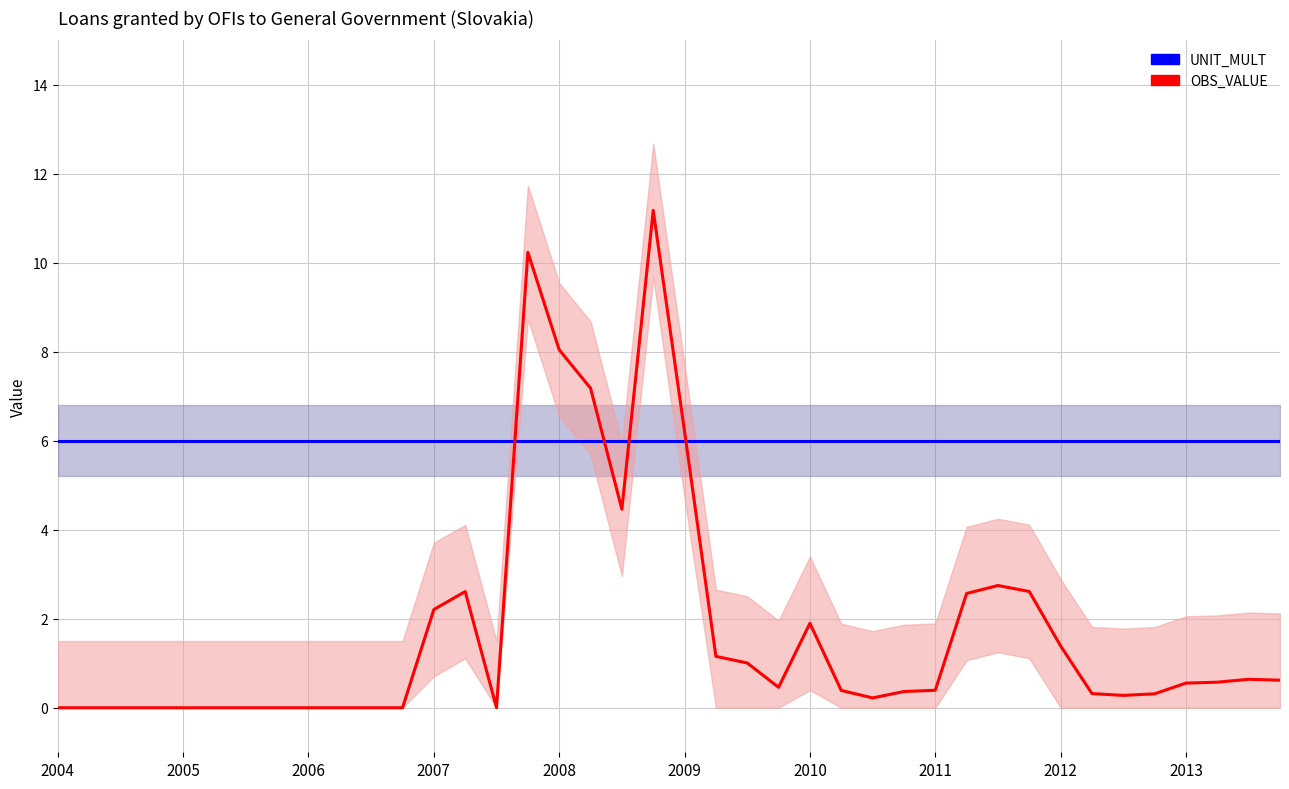

List the labels in order of OBS_VALUE value, largest first.

19, 15, 16, 17, 20, 18, 30, 31, 13, 29, 12, 24, 32, 21, 22, 38, 39, 37, 36, 23, 28, 25, 27, 33, 35, 34, 26, 14, 2004, 2005, 2006, 2007, 2008, 2009, 2010, 2011, 2012, 2013, 10, 11